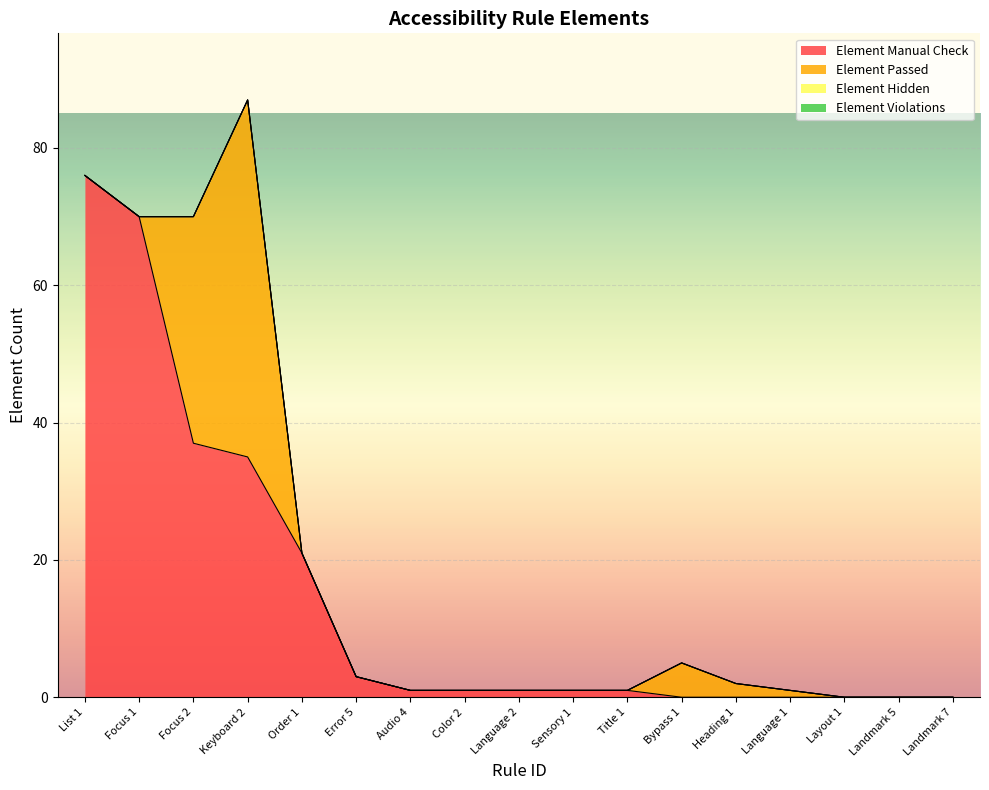

True or false: Element Violations and Element Hidden intersect in this chart.

False